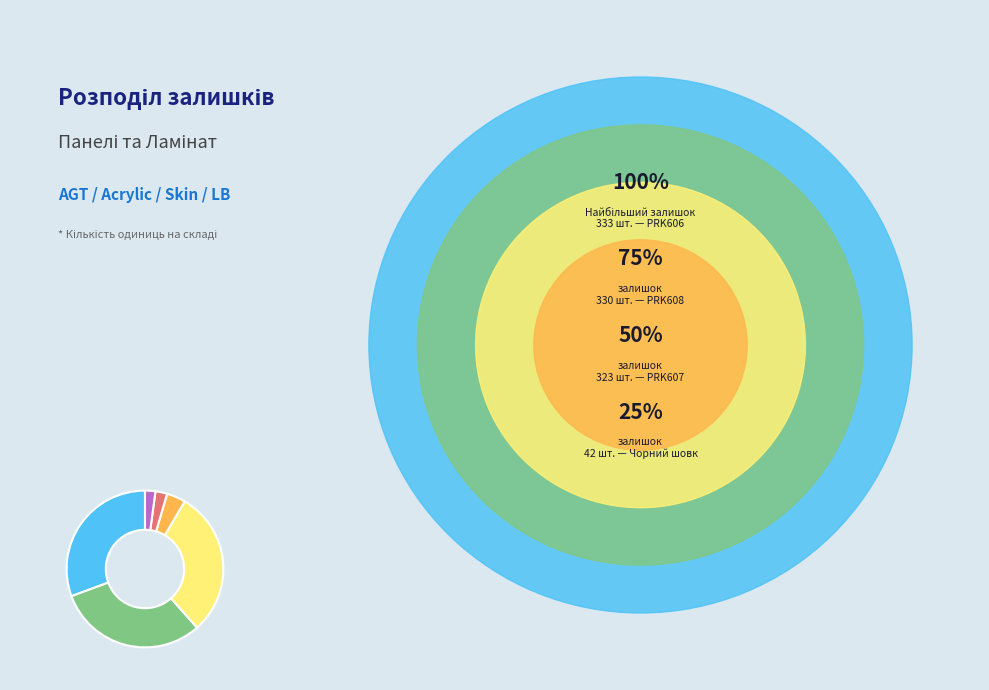

Does any single category account for the majority?

No